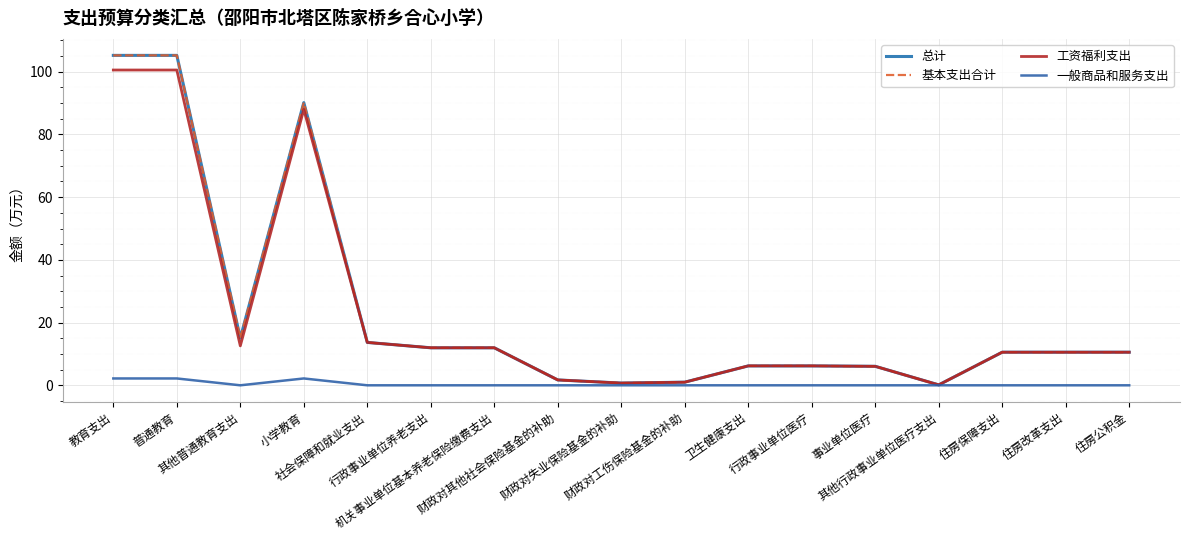

What is the difference between the maximum and minimum values in the 基本支出合计 series?

105.1